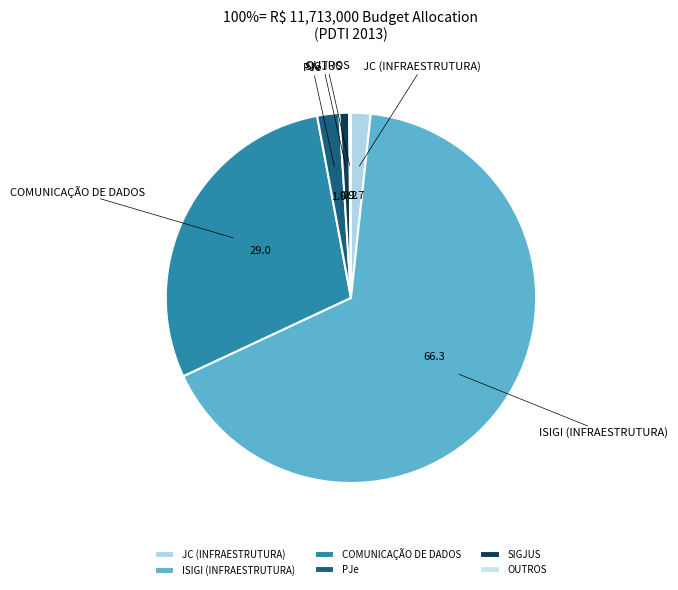

Do JC (INFRAESTRUTURA) and PJe together represent more than half of the pie?

No